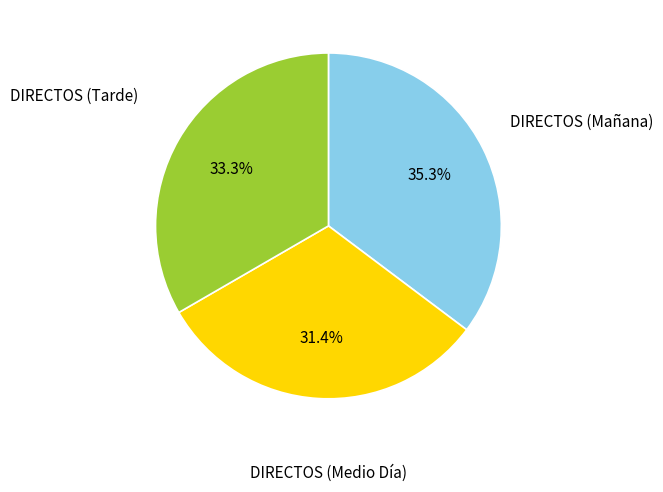

Is there a majority slice in this chart?

No